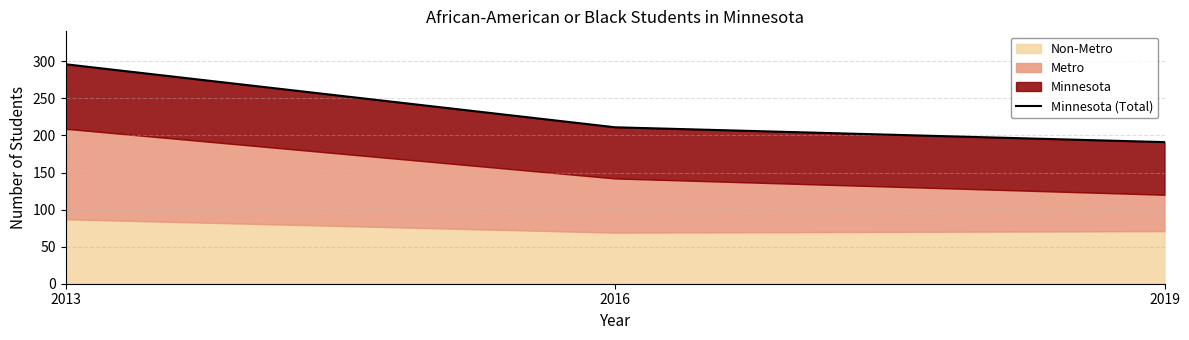

Is it true that the value at 2019 is 191?

True